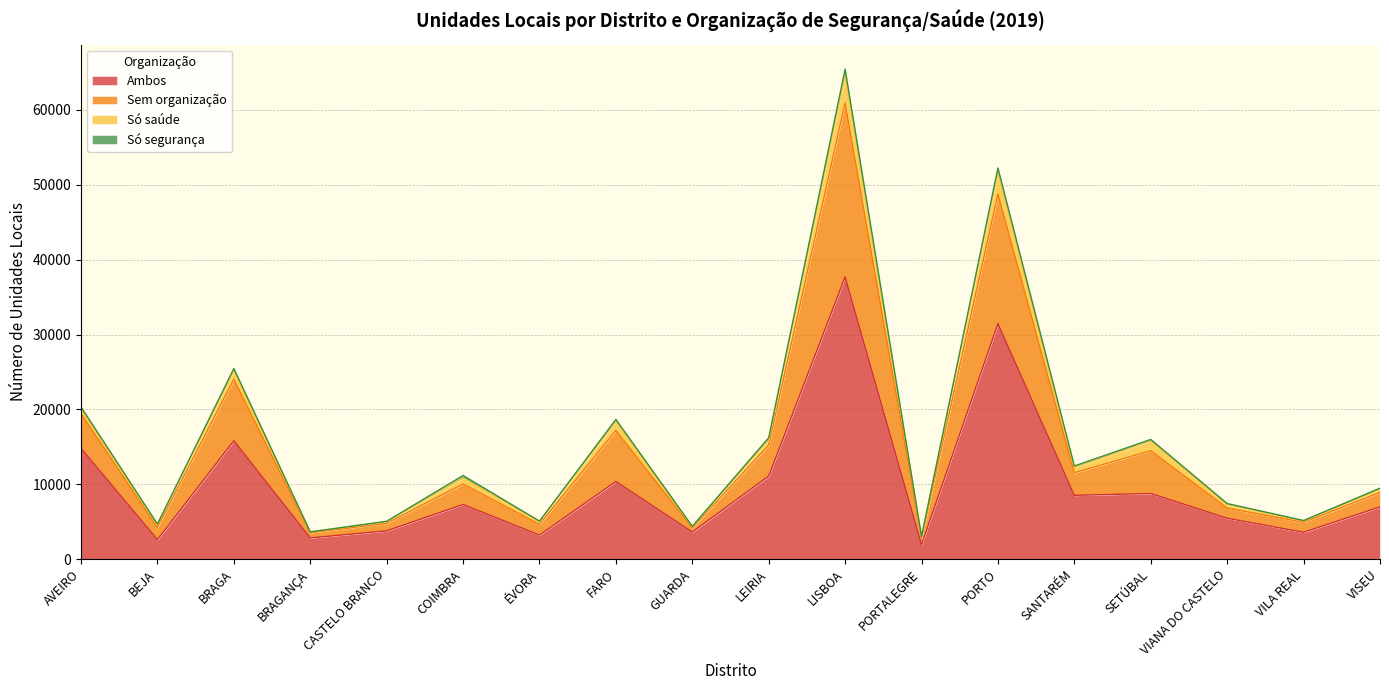

True or false: Sem organização and Ambos cross at least once.

False